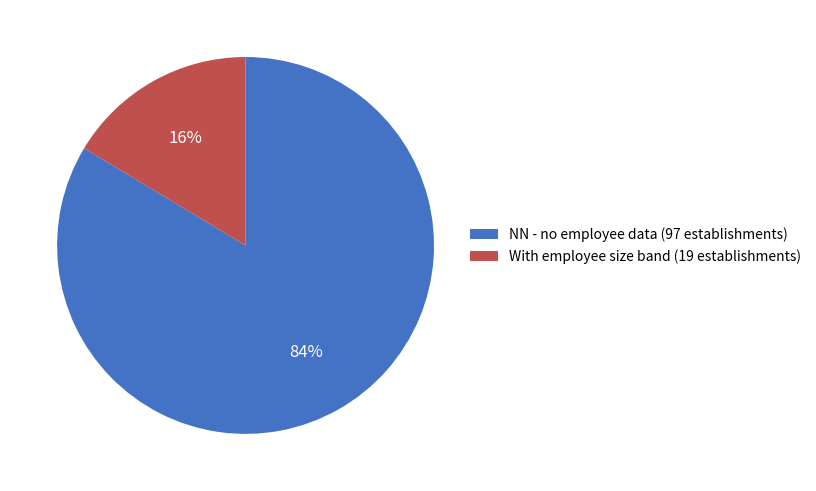

What is the majority slice?

NN - no employee data (97 establishments)